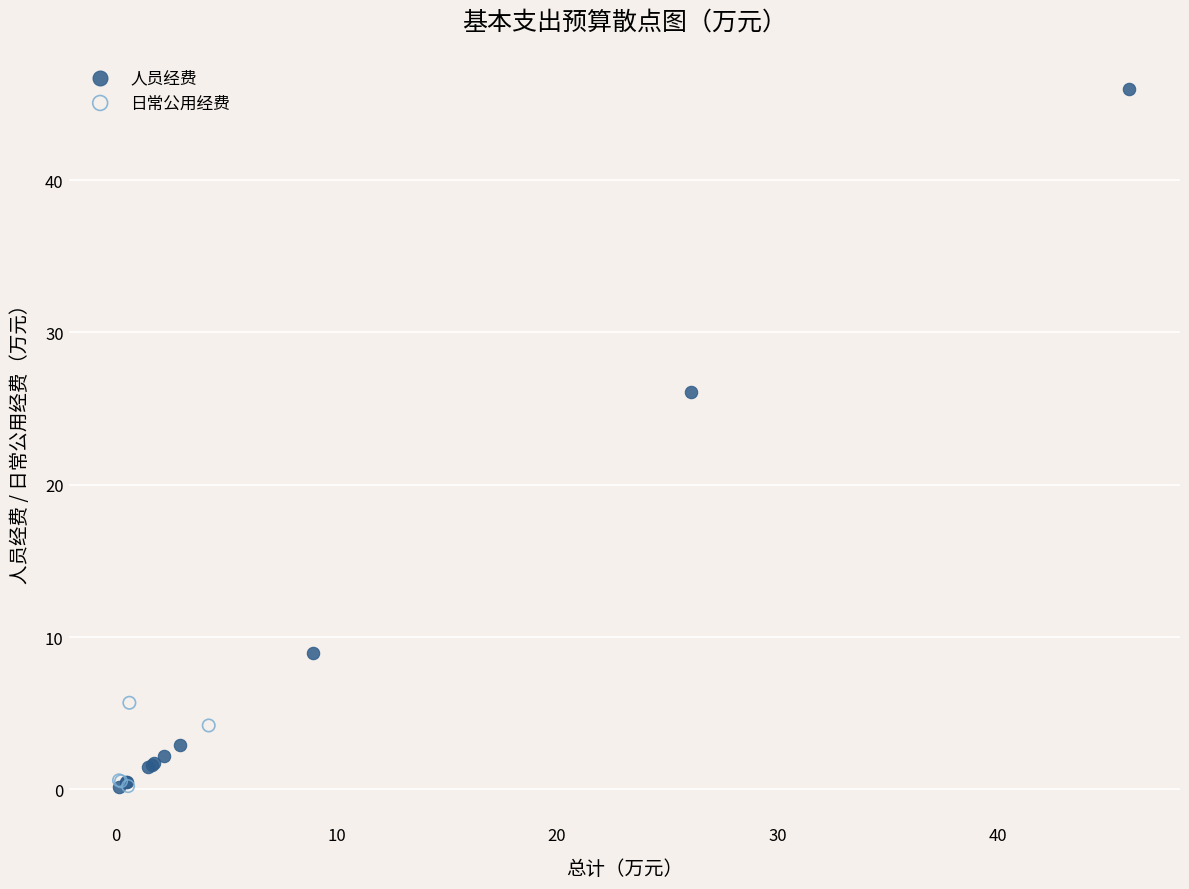

Which series reaches the maximum Y coordinate?

人员经费